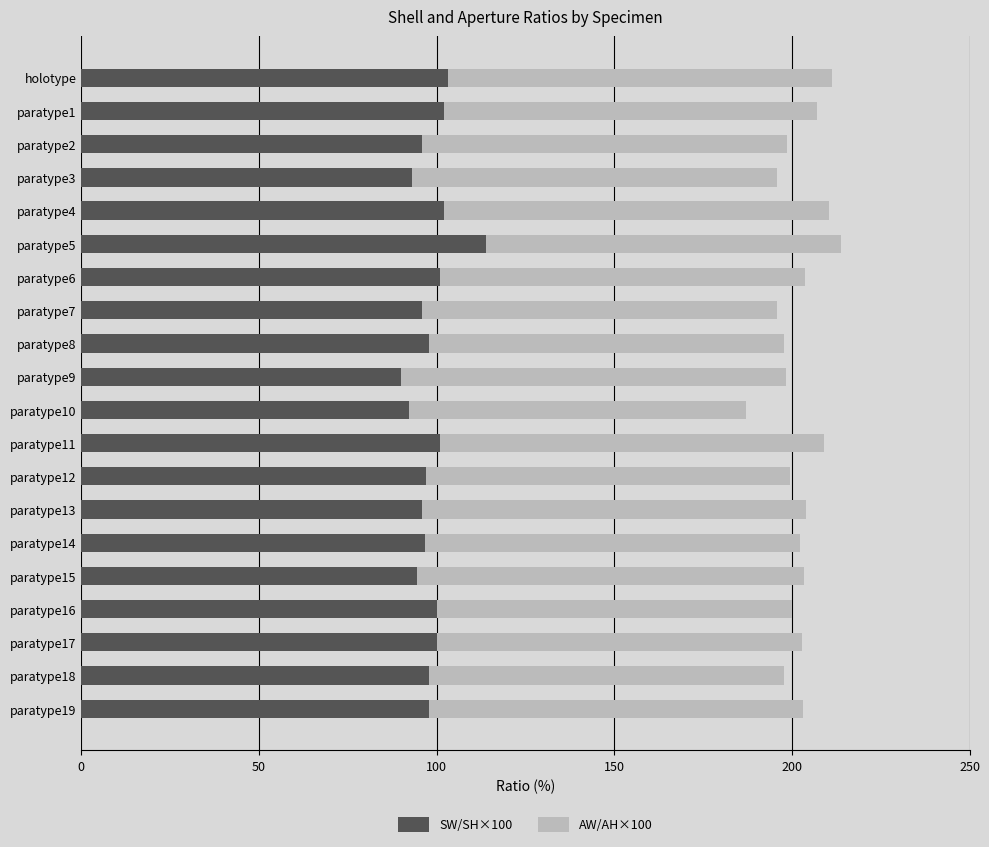

What is the sum of the SW/SH×100 values at paratype1 and paratype18?

200.0